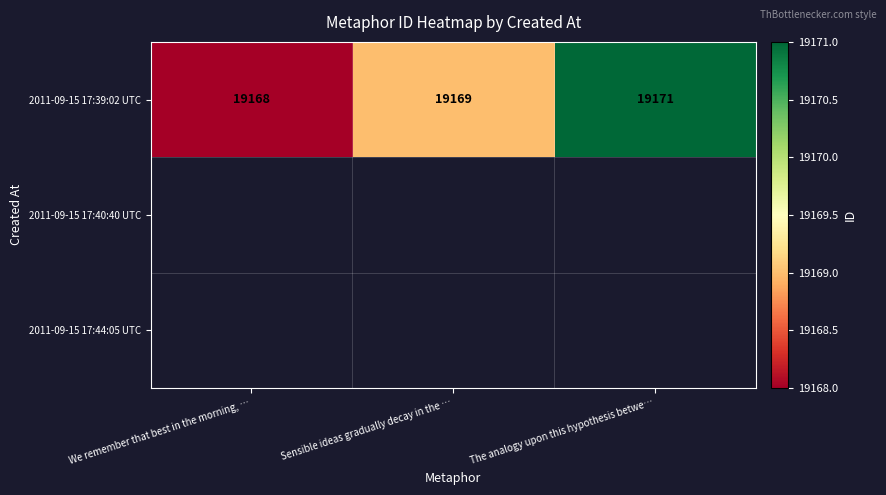

Between Sensible ideas gradually decay in the … and We remember that best in the morning, …, which is larger?

Sensible ideas gradually decay in the …